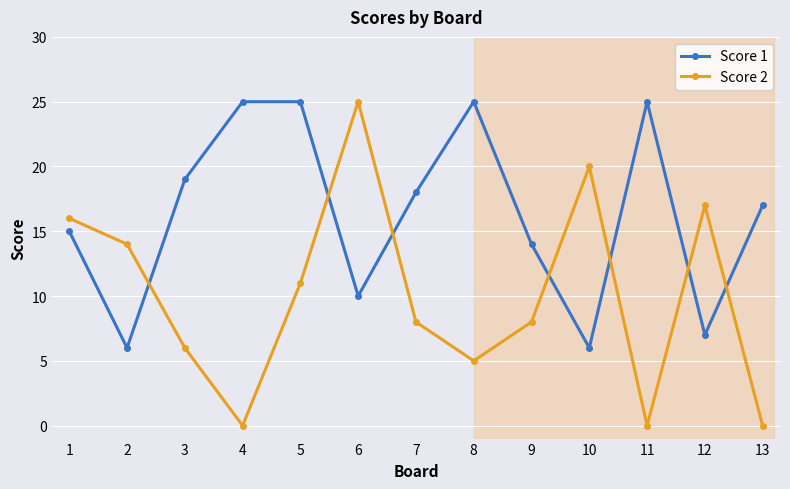

What is the value of the Score 2 point at the 9th from the left?

8